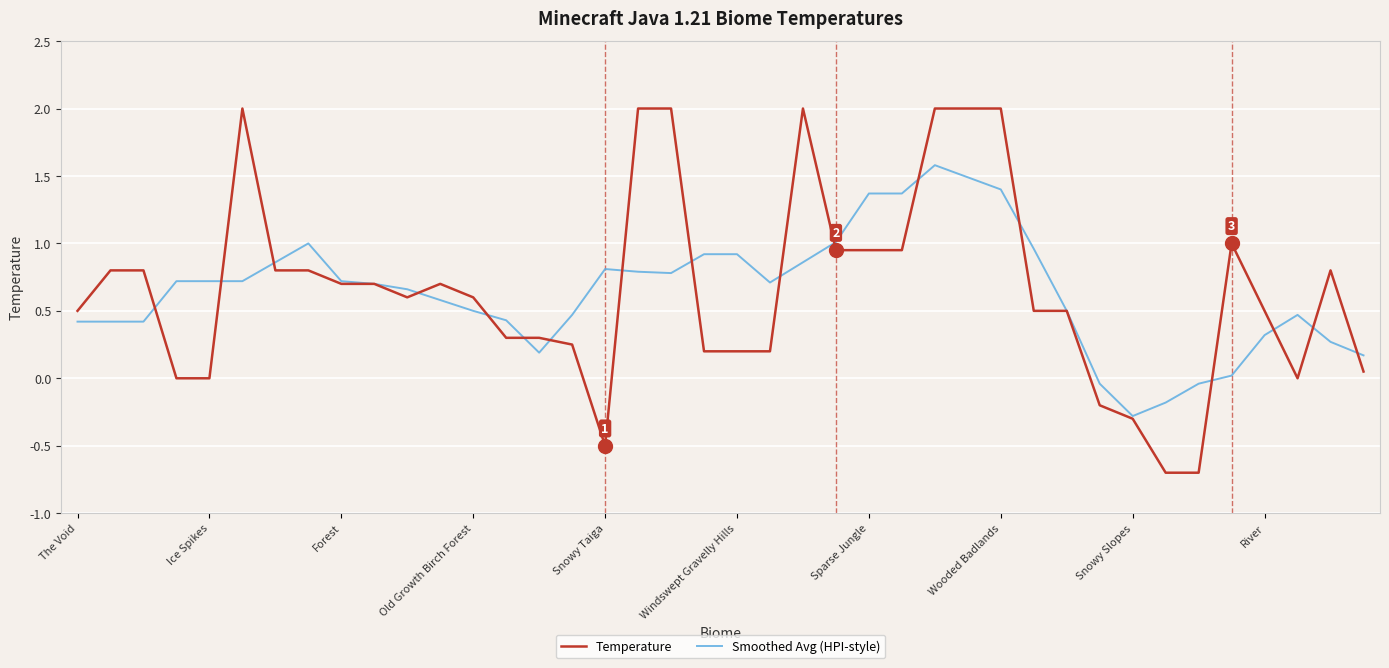

What is the difference between the maximum and minimum values in the Temperature series?

2.7